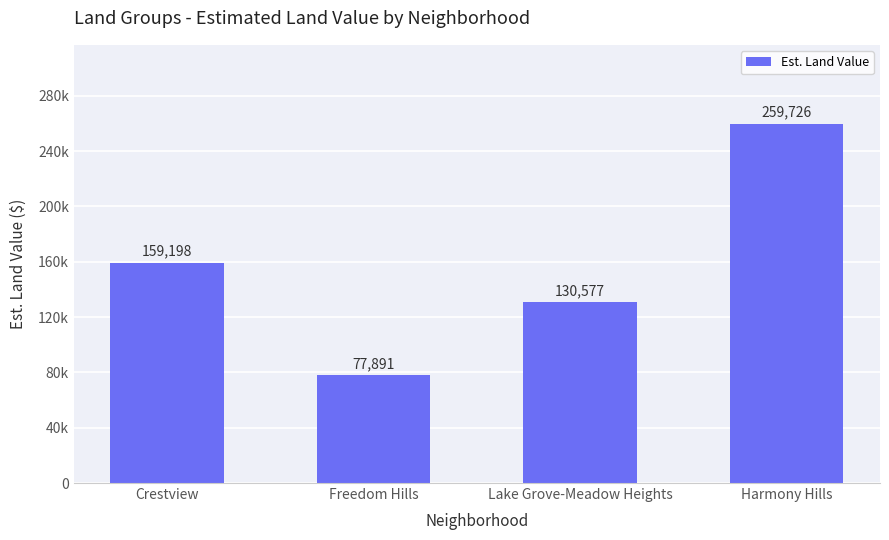

What is the label of the 2nd bar from the right?

Lake Grove-Meadow Heights